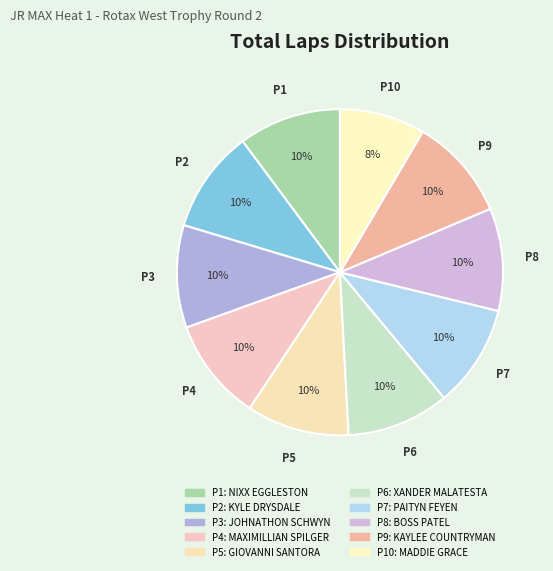

Count the number of slices in the pie.

10